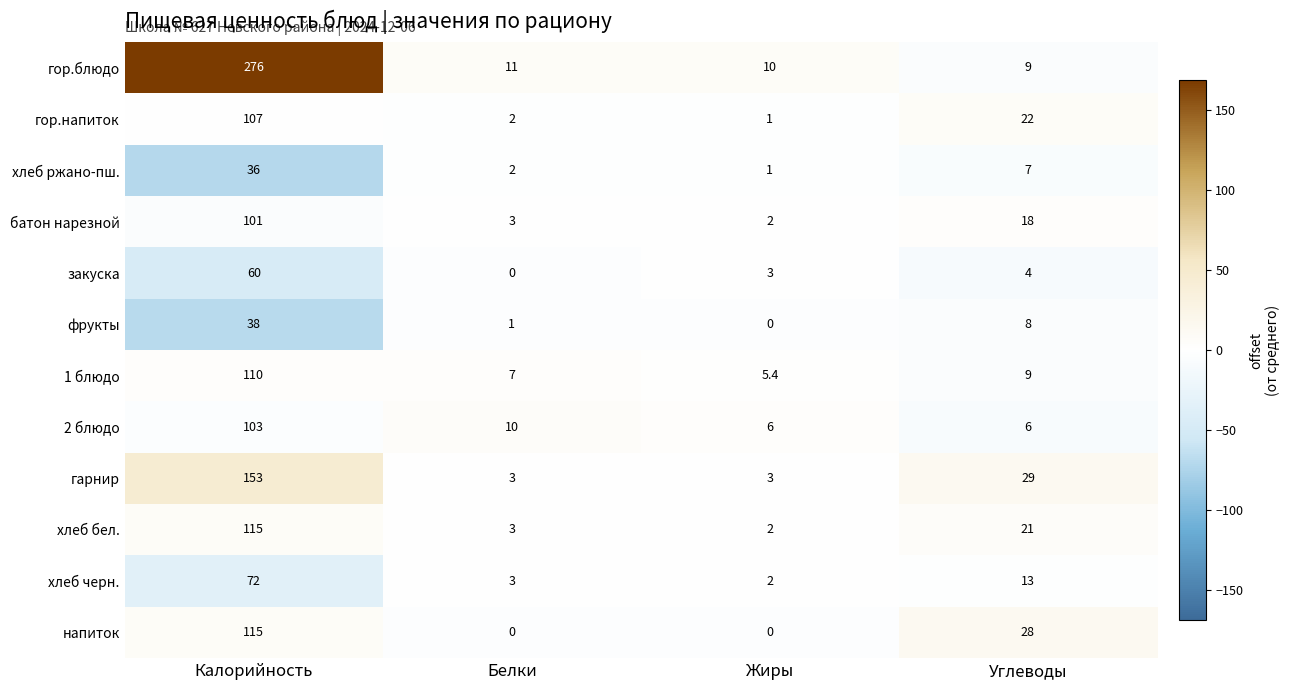

At which label is закуска closest to 30?

Углеводы